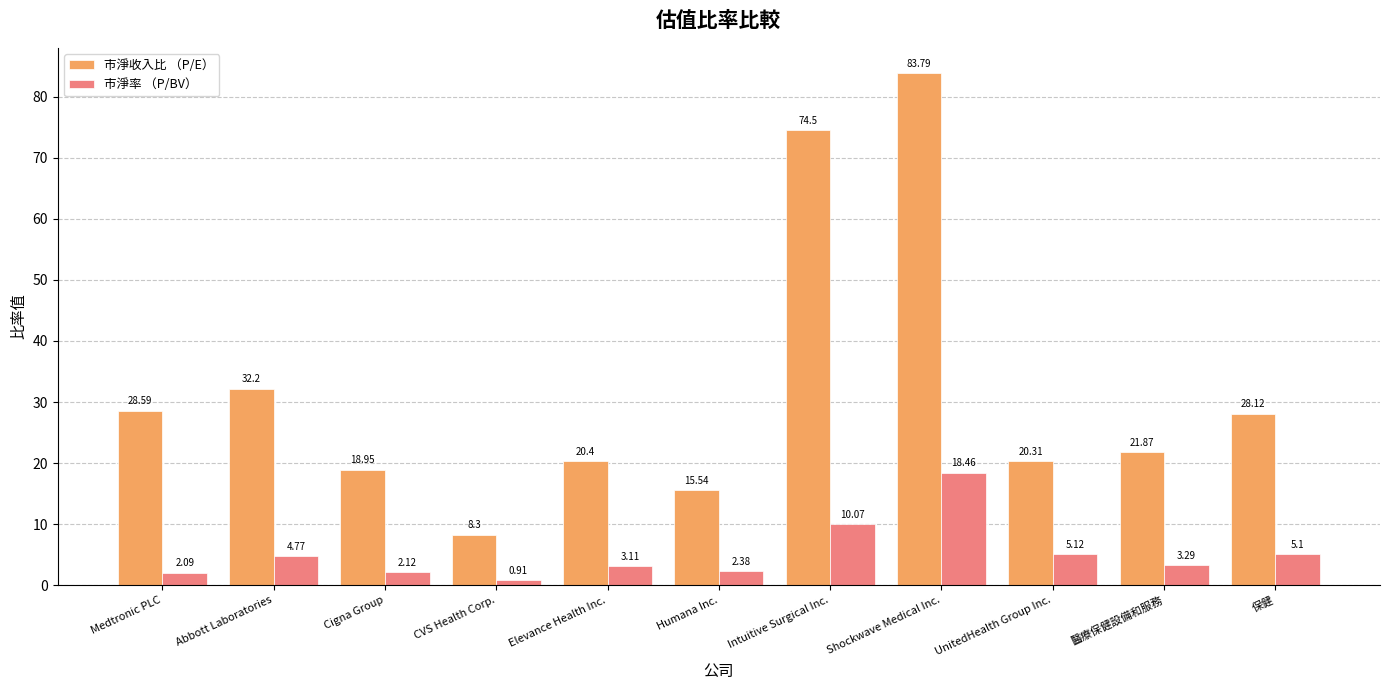

At Intuitive Surgical Inc., list the series in order from largest to smallest.

市淨收入比 （P/E）, 市淨率 （P/BV）